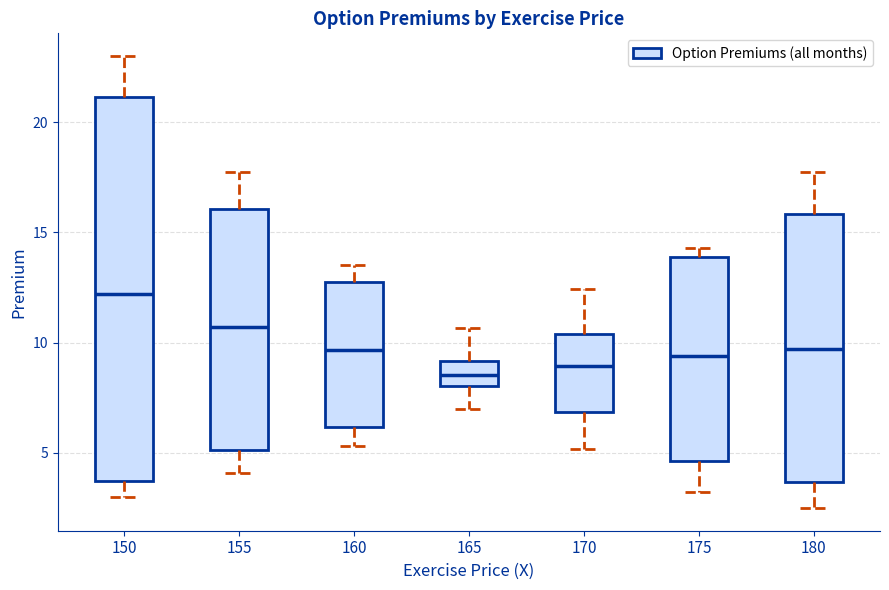

Reading left to right, read every box against the y-axis: the position of its median line, the range the box covers, and the ends of its whiskers. The values are not printed on the chart, so give them approximately, as read against the axis.

150: median 12.0, box 3.5 to 21.0, whiskers 3.0 to 23.0
155: median 10.5, box 5.0 to 16.0, whiskers 4.0 to 18.0
160: median 9.5, box 6.0 to 13.0, whiskers 5.5 to 13.5
165: median 8.5, box 8.0 to 9.0, whiskers 7.0 to 10.5
170: median 9.0, box 7.0 to 10.5, whiskers 5.0 to 12.5
175: median 9.5, box 4.5 to 14.0, whiskers 3.5 to 14.5
180: median 9.5, box 3.5 to 16.0, whiskers 2.5 to 18.0